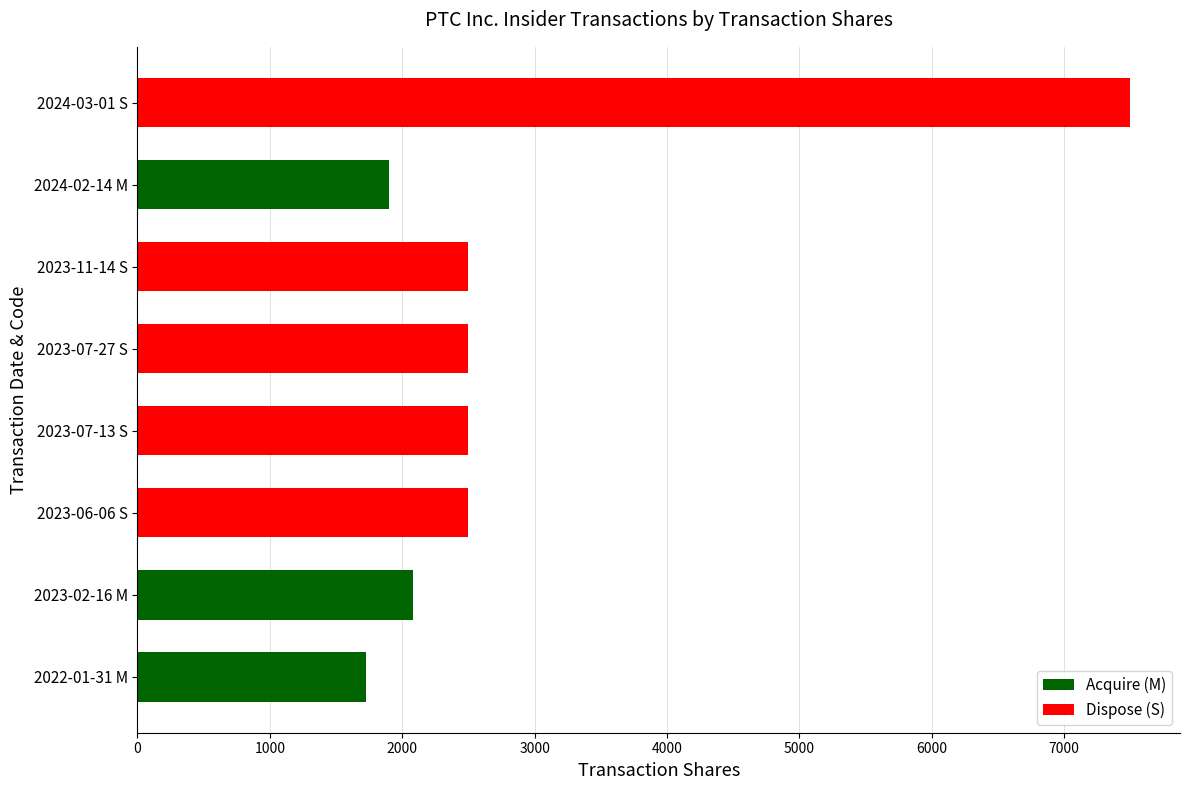

Reading top to bottom, list all the values displayed in this chart.

7500	1901	2500	2500	2500	2500	2081	1727